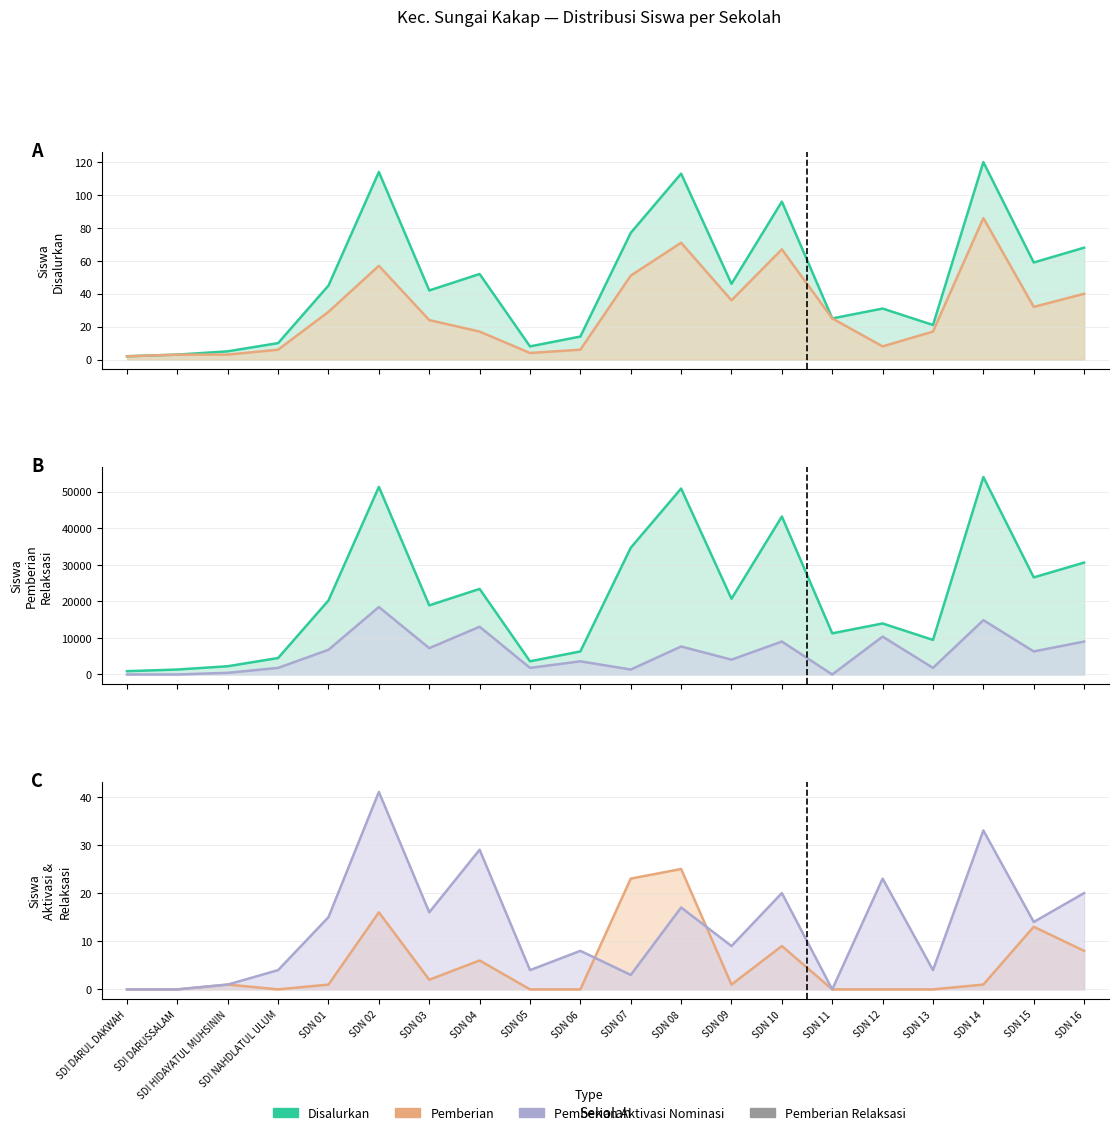

At which category does Siswa Pemberian Relaksasi reach its first local valley?

SDN 03